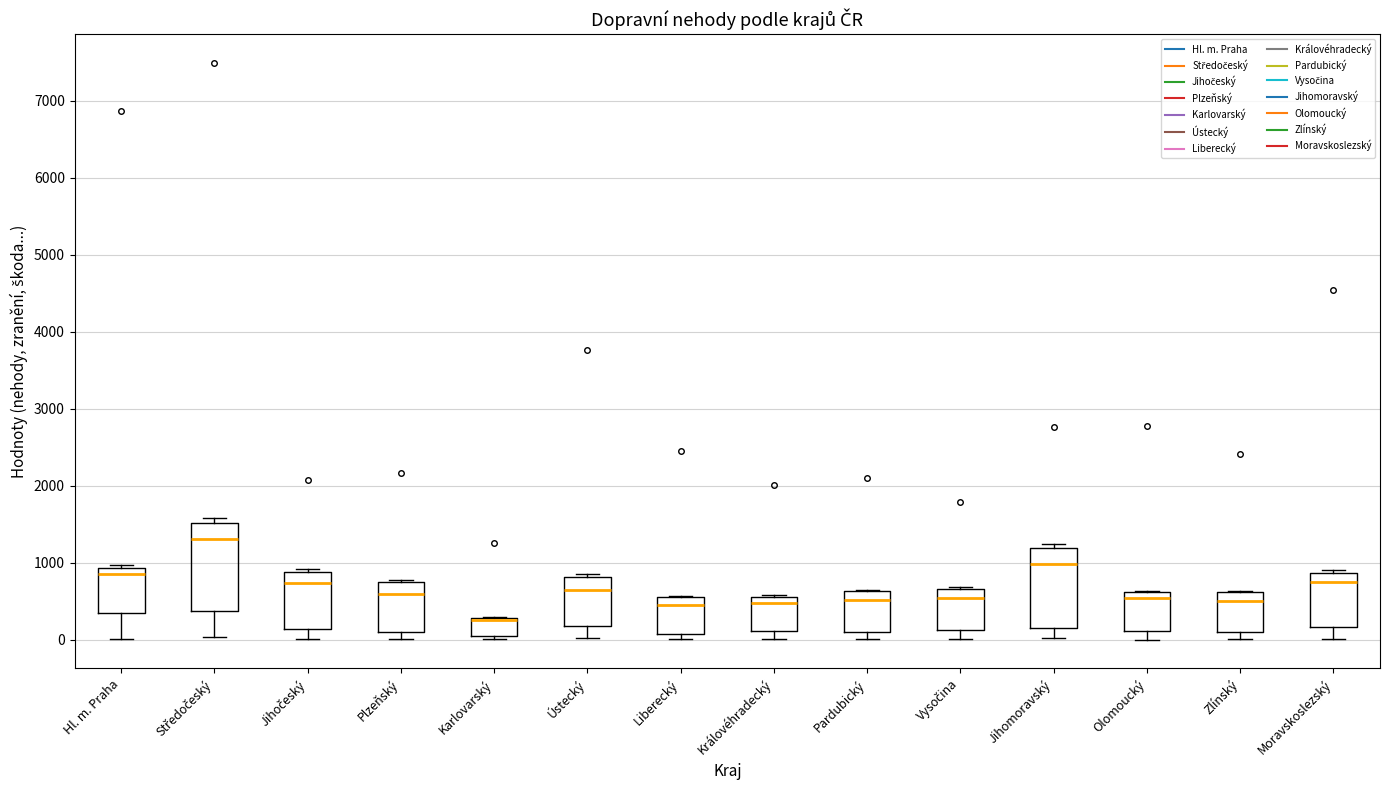

Where does the median line of the box for Jihomoravský sit on the y-axis? The values are not printed on the chart, so give them approximately, as read against the axis.

1000